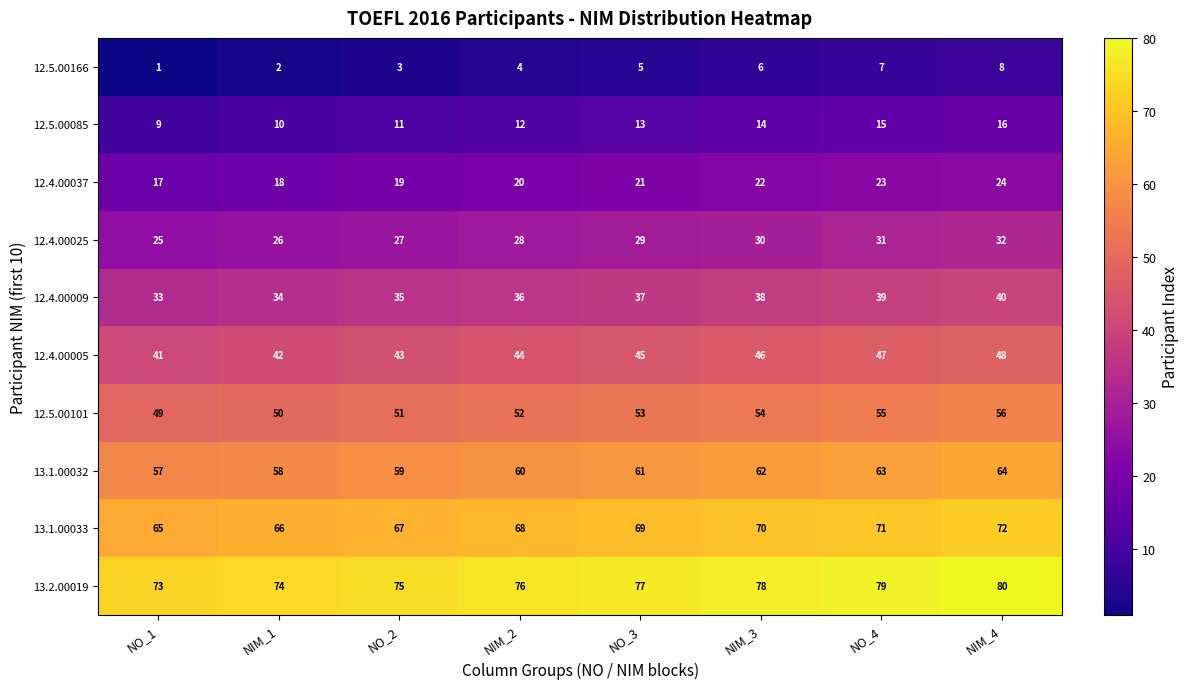

The 12.4.00037 series shows 18 at NIM_1. True or false?

True